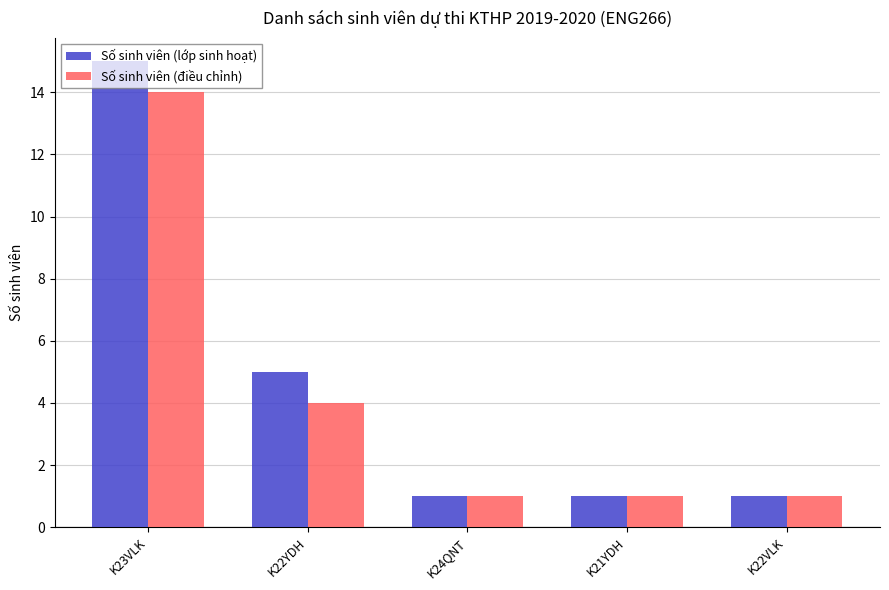

Is it true that Số sinh viên (điều chỉnh) equals 1 at K21YDH?

True